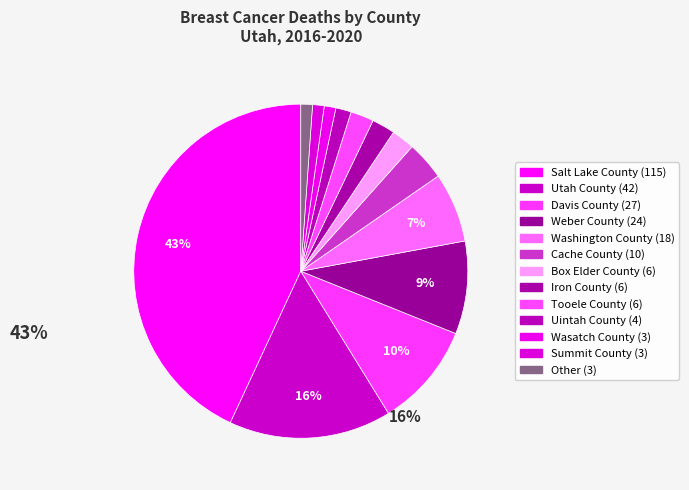

How many segments does this pie chart have?

13